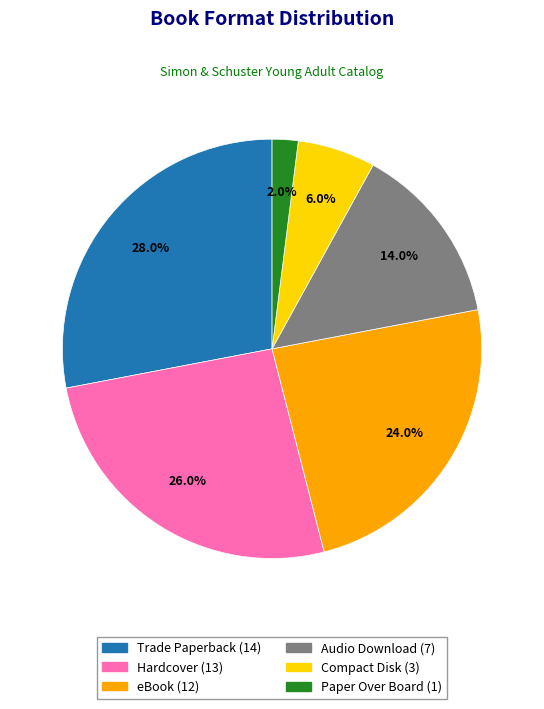

What is the ratio of the value at Paper Over Board to the value at Trade Paperback?

0.1